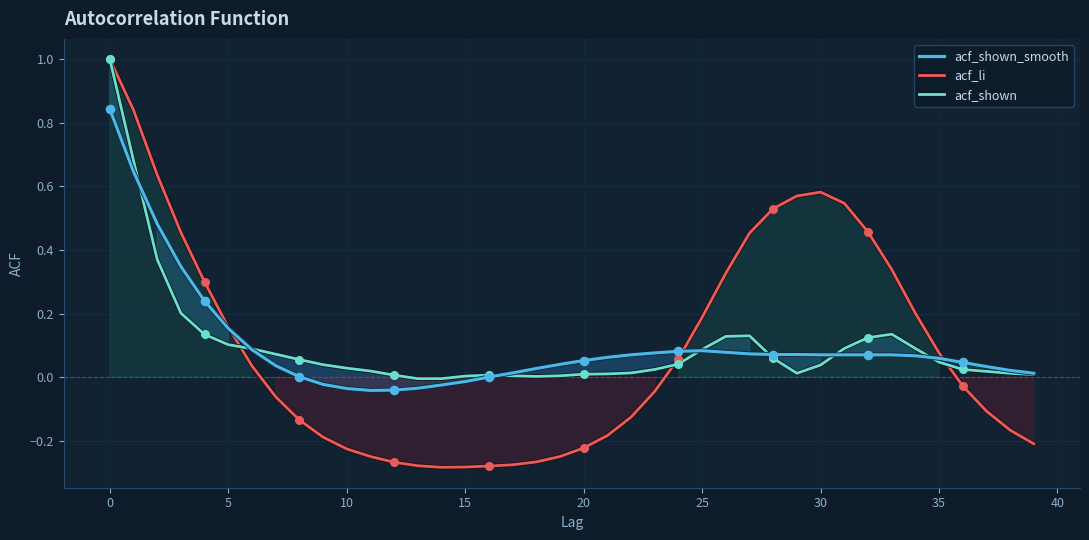

Which series reaches the minimum Y coordinate?

acf_li